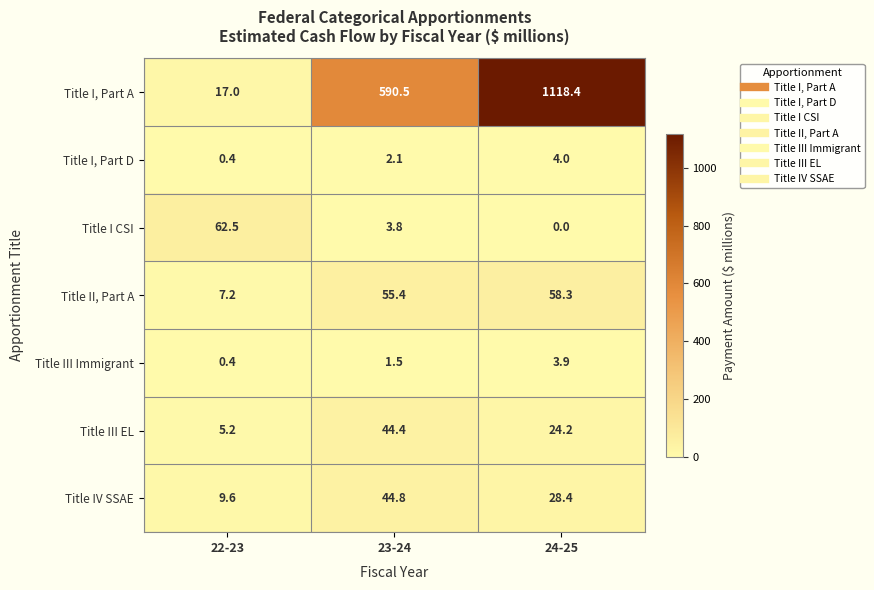

What is the greatest value displayed?

1118.4